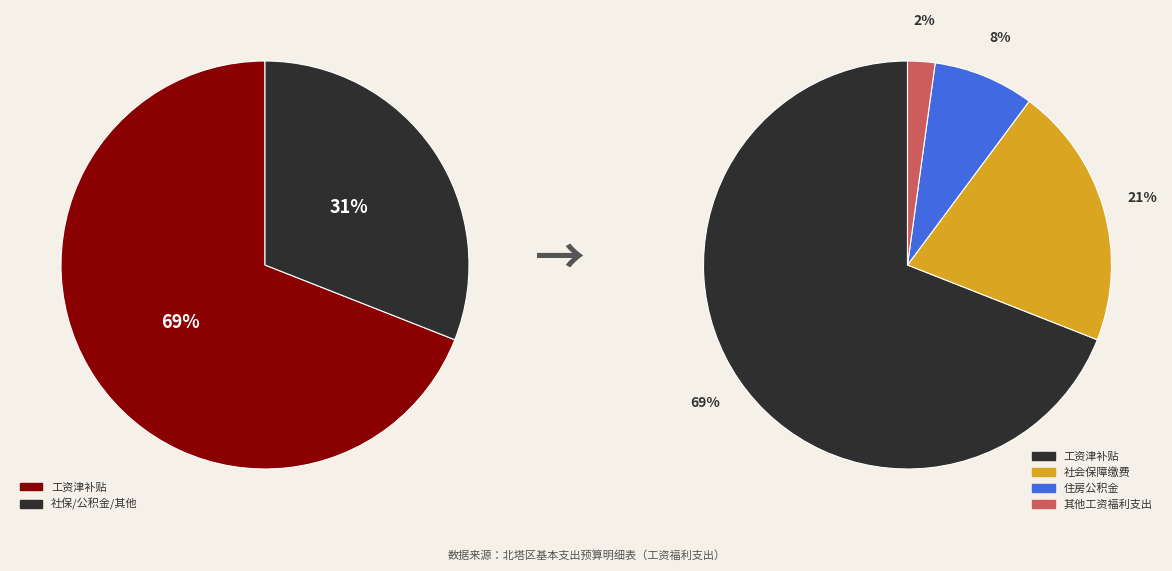

To the nearest percent, what is the difference between the 其他工资福利支出 and 住房公积金 slice percentages?

6%